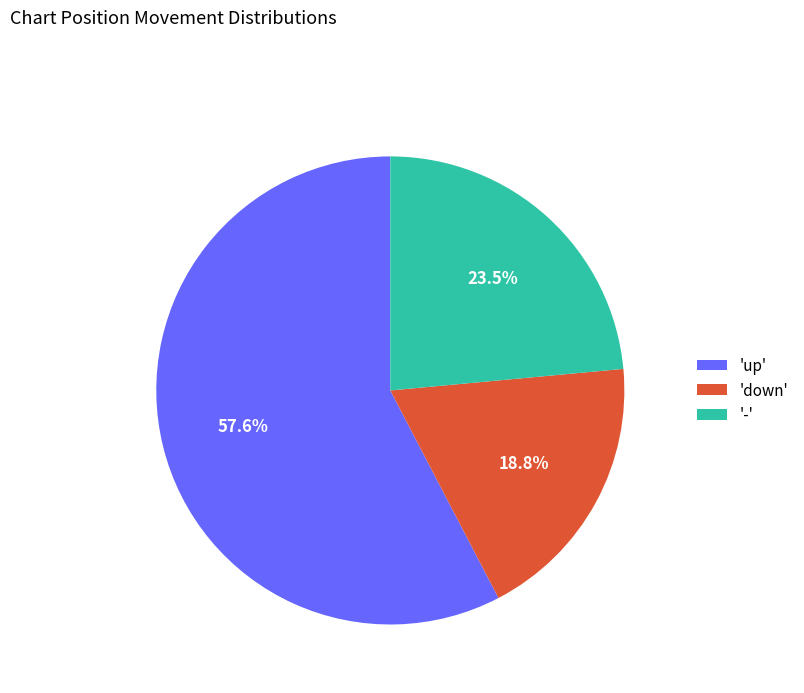

What is the ratio of the value at '-' to the value at 'up'?

0.4